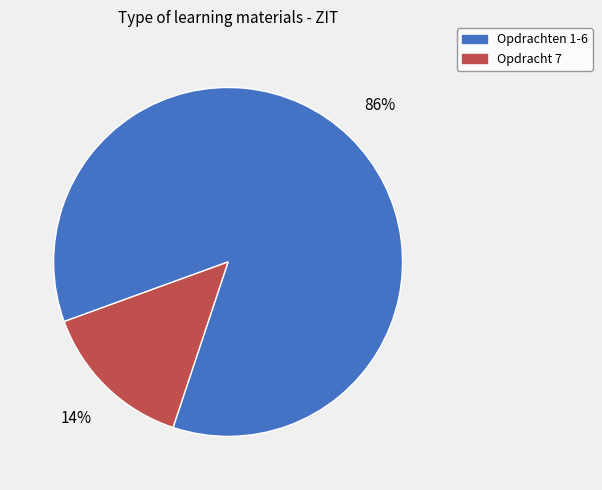

Is there a majority slice in this chart?

Yes